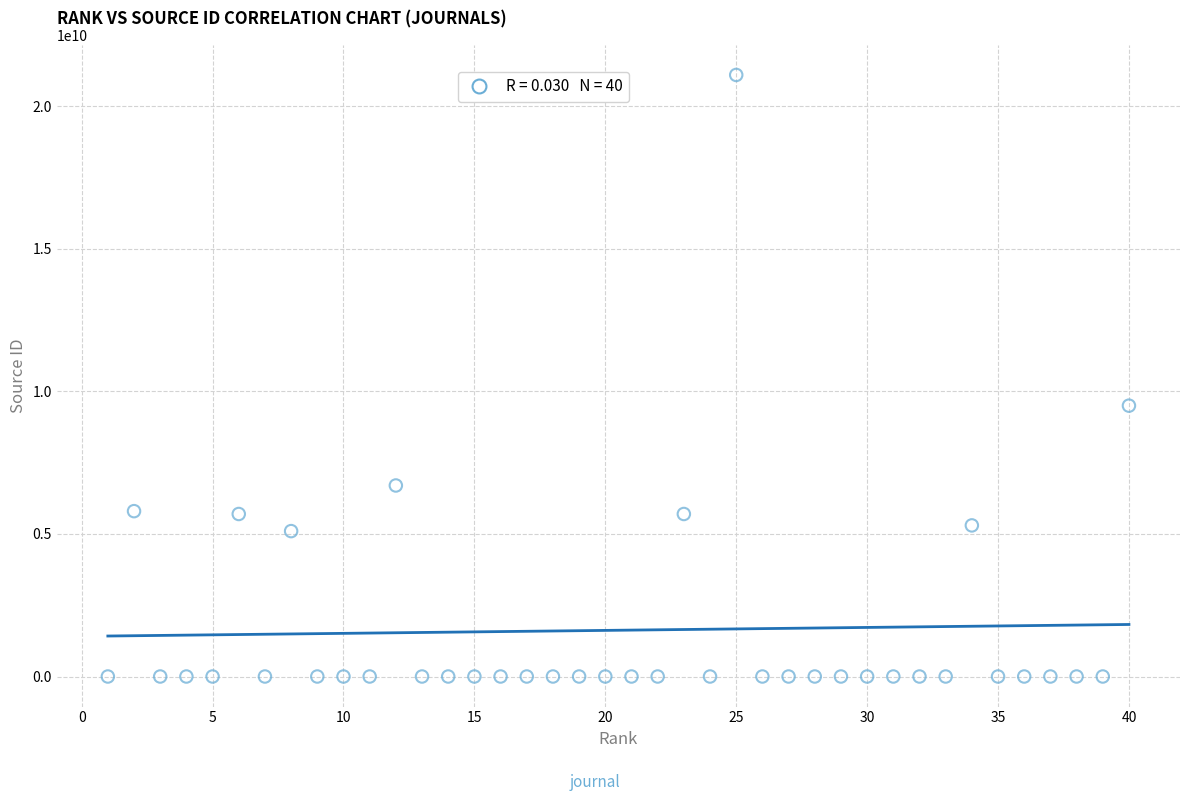

What Y value in the scatter plot is closest to 10550104819?

9500153947